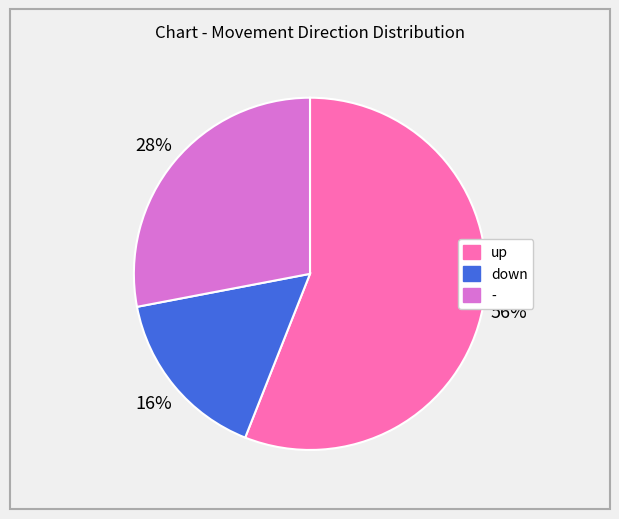

Which has a higher value, down or up?

up